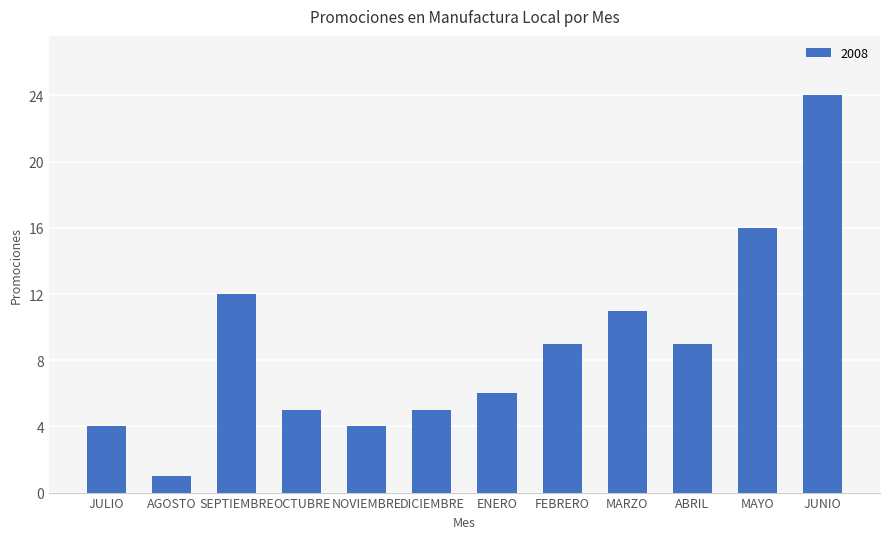

What is the maximum value shown in the chart?

24